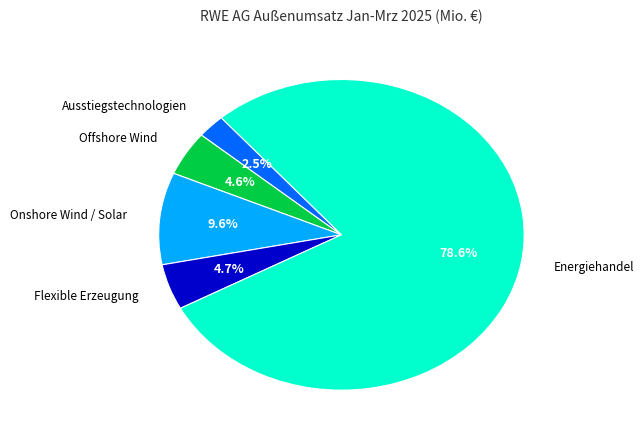

Is there any slice that represents more than half of the pie?

Yes